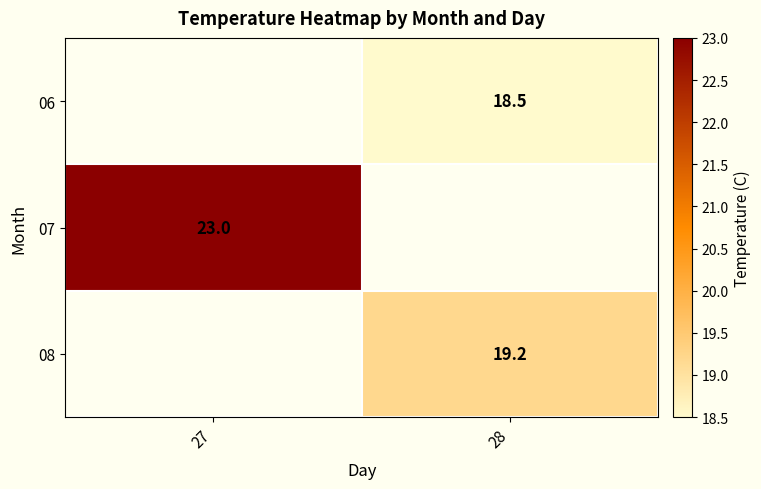

What is the difference between the highest and lowest values at 28?

0.7